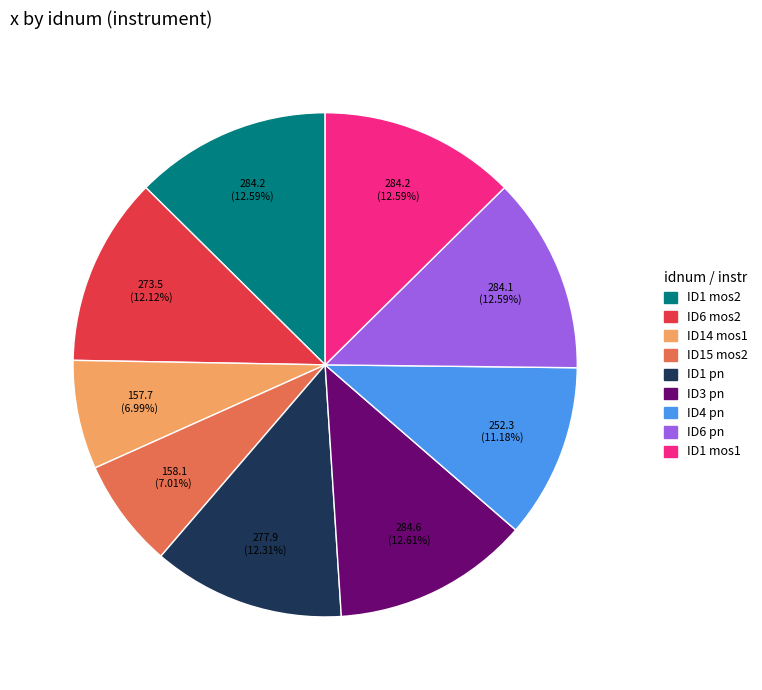

Is there any slice that represents more than half of the pie?

No